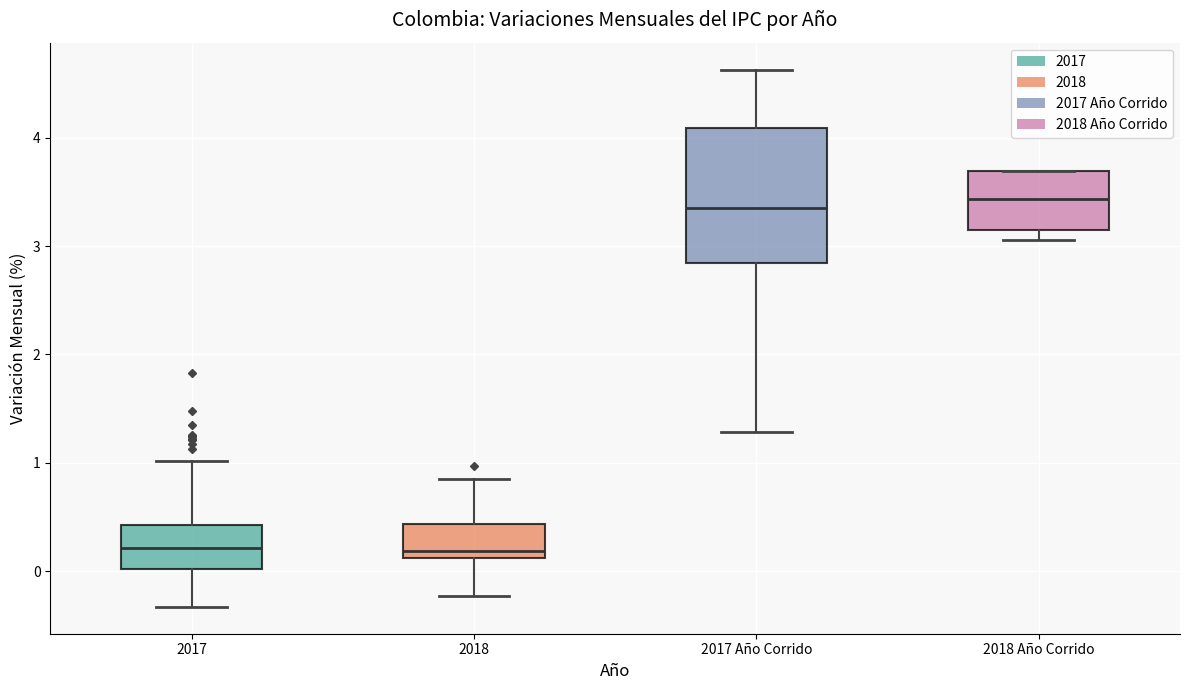

Reading left to right, transcribe this box plot: for each box, give where its median line is, the range the box spans, and where its two whiskers end, as read against the y-axis. The values are not printed on the chart, so give them approximately, as read against the axis.

2017: median 0.2, box 0.0 to 0.4, whiskers -0.3 to 1.0
2018: median 0.2, box 0.1 to 0.4, whiskers -0.2 to 0.9
2017 Año Corrido: median 3.4, box 2.8 to 4.1, whiskers 1.3 to 4.6
2018 Año Corrido: median 3.4, box 3.2 to 3.7, whiskers 3.1 to 3.7